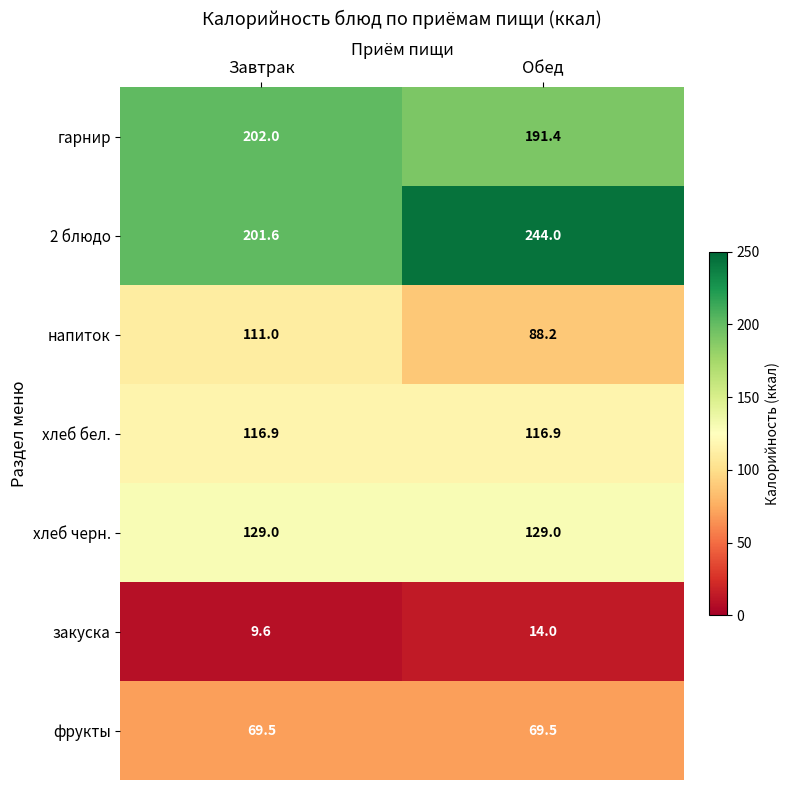

Reading right to left, list all the values displayed in this chart.

гарнир: 191.4	202.0
2 блюдо: 244.0	201.6
напиток: 88.2	111.0
хлеб бел.: 116.9	116.9
хлеб черн.: 129.0	129.0
закуска: 14.0	9.6
фрукты: 69.5	69.5